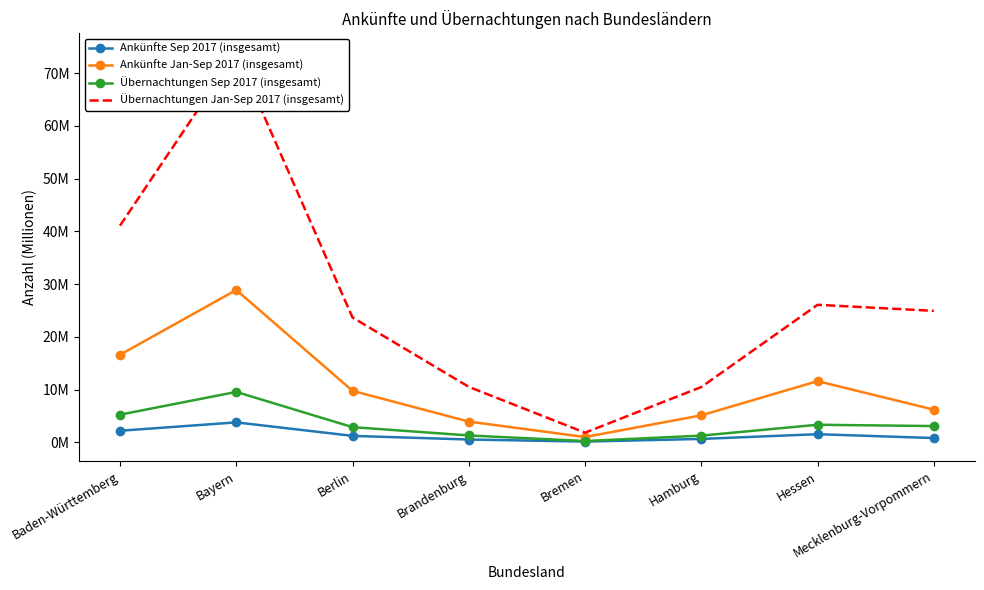

What are all the series names shown in the legend?

Ankünfte Sep 2017 (insgesamt), Ankünfte Jan-Sep 2017 (insgesamt), Übernachtungen Sep 2017 (insgesamt), Übernachtungen Jan-Sep 2017 (insgesamt)